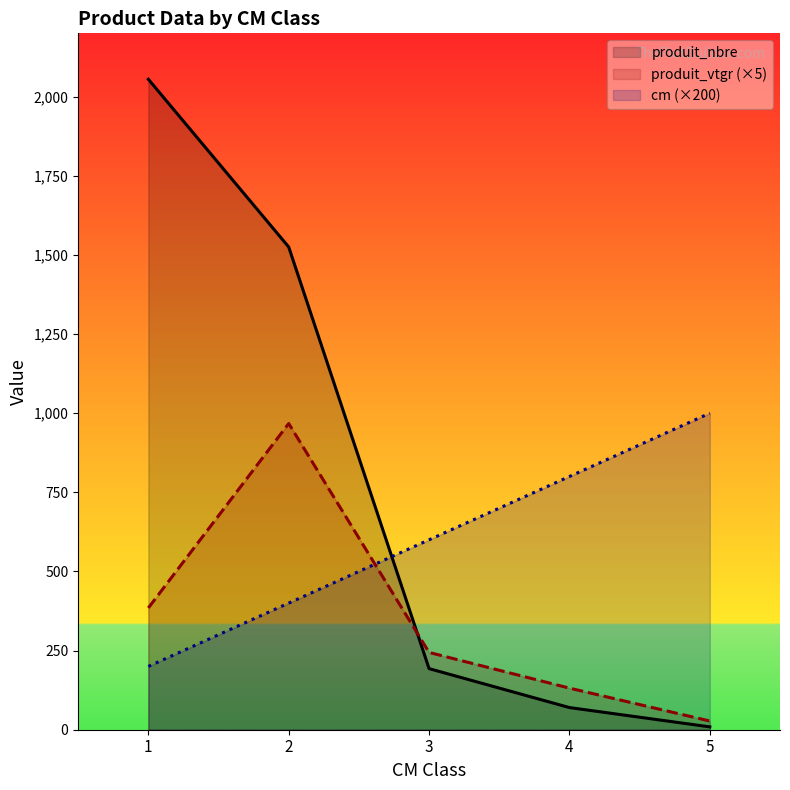

What is the average value of the produit_vtgr (×5) series?

351.0